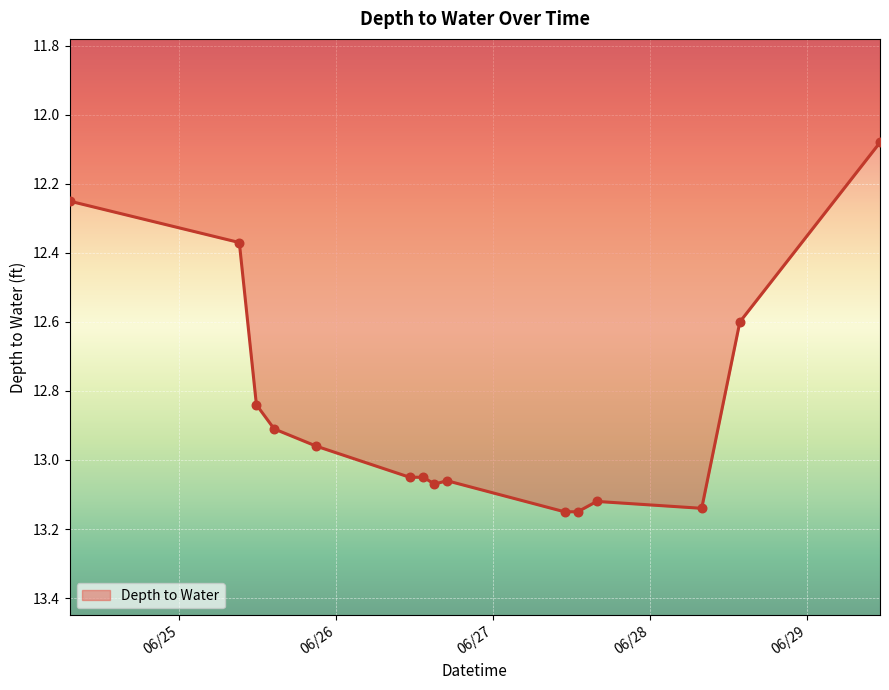

What is the difference between the maximum and minimum values?

1.1